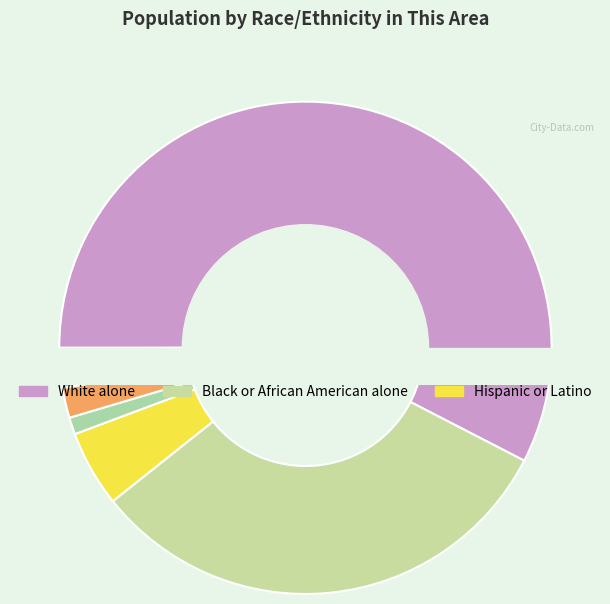

Which category has the smallest portion of the pie?

Native Hawaiian and Other Pacific